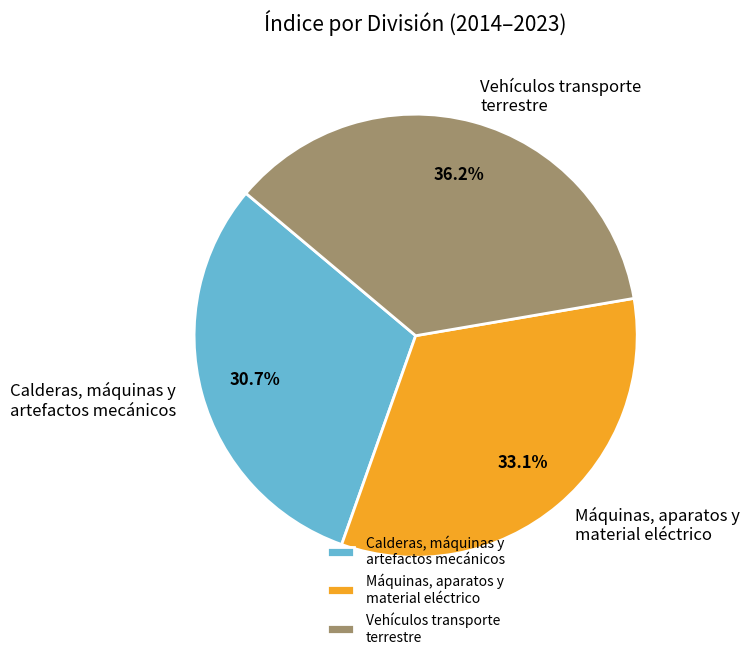

Which has a higher value, Máquinas, aparatos y material eléctrico or Calderas, máquinas y artefactos mecánicos?

Máquinas, aparatos y material eléctrico